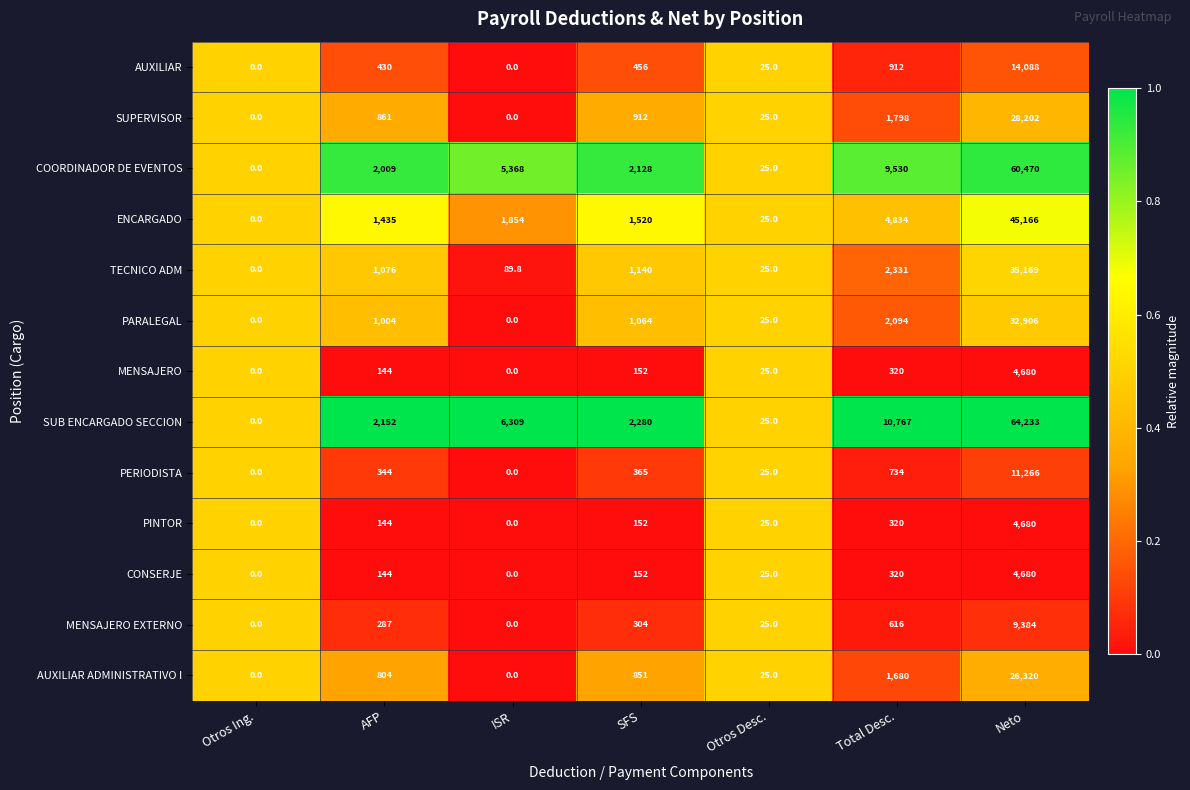

Is it true that AUXILIAR equals 0.0 at ISR?

True